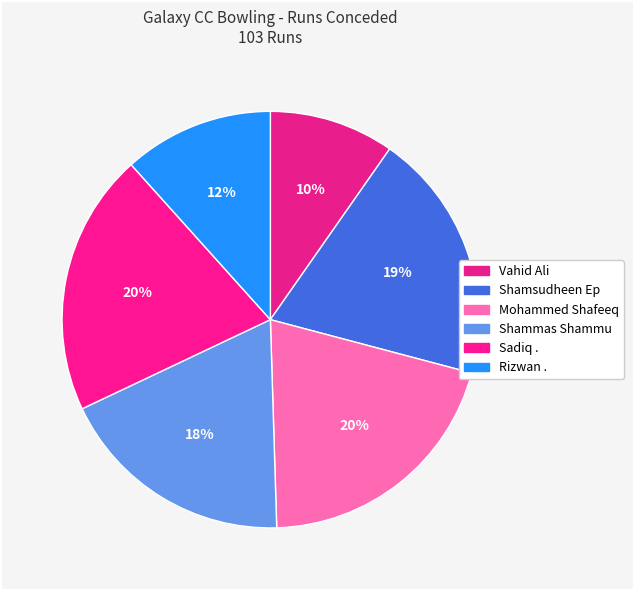

Count the number of slices in the pie.

6